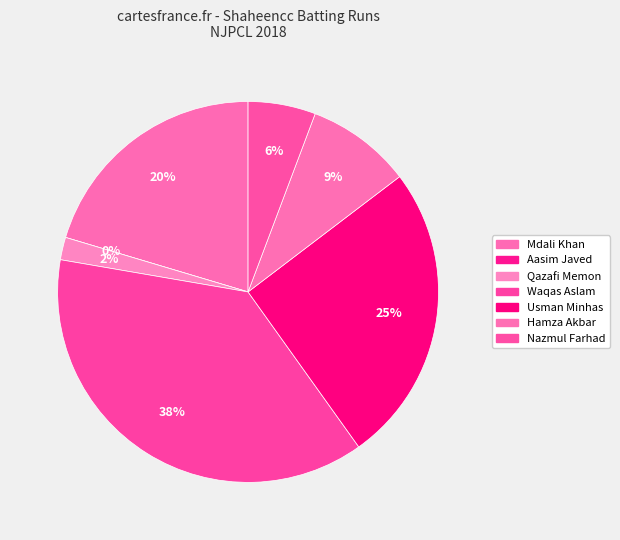

Does any single category account for the majority?

No